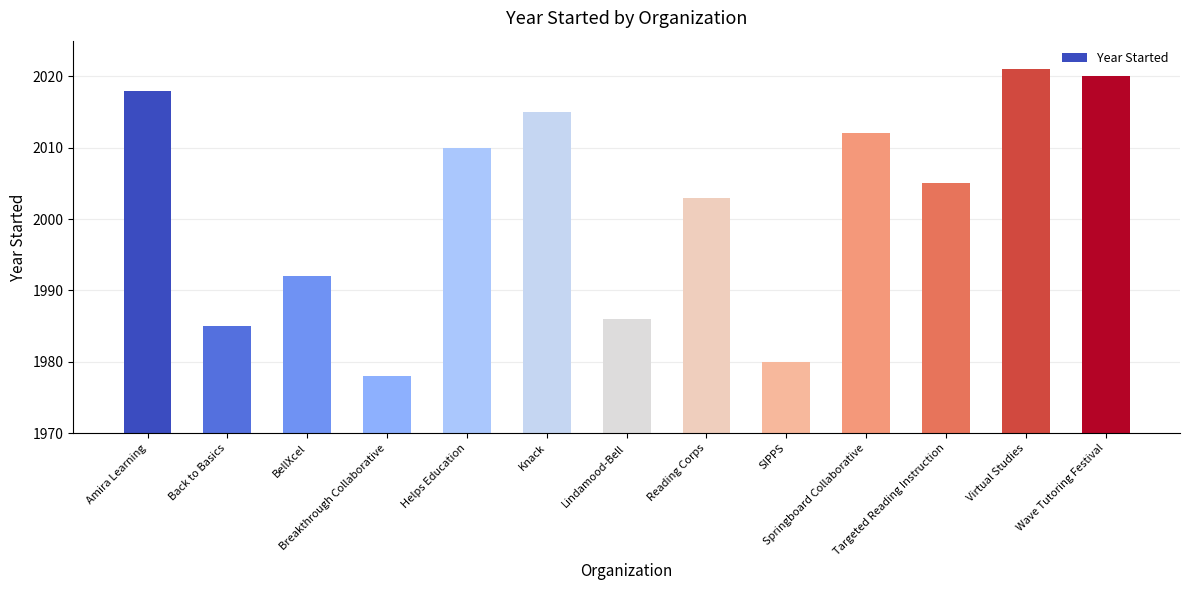

What is the change in value from Lindamood-Bell to Springboard Collaborative?

+26